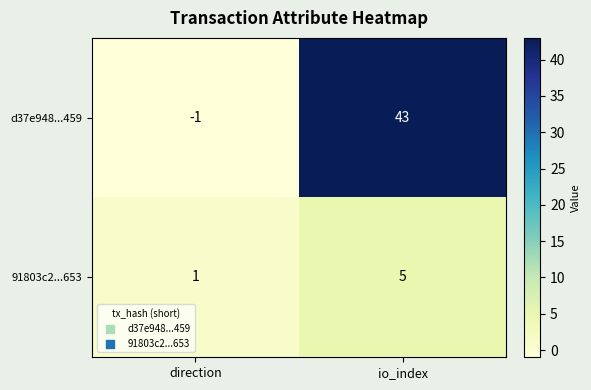

How many distinct data groups are displayed?

2